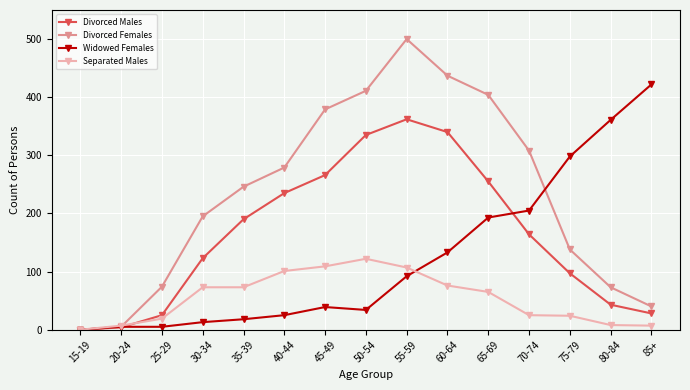

Rank the series by their average value, from highest to lowest.

Divorced Females, Divorced Males, Widowed Females, Separated Males